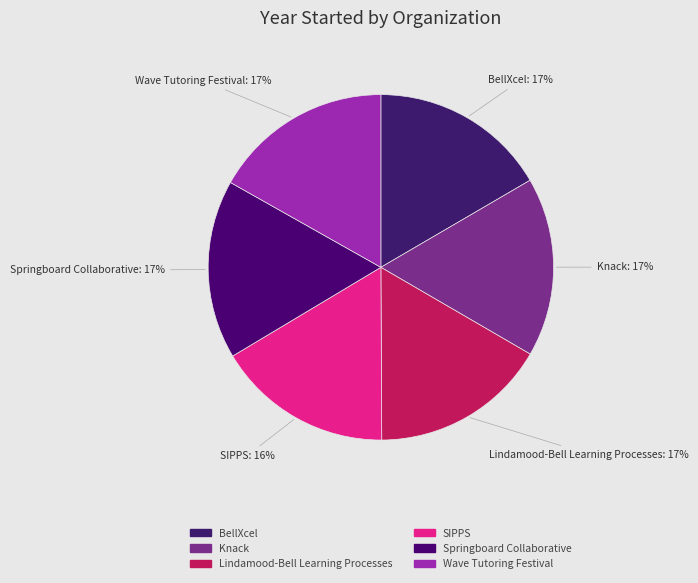

Does any single category account for the majority?

No